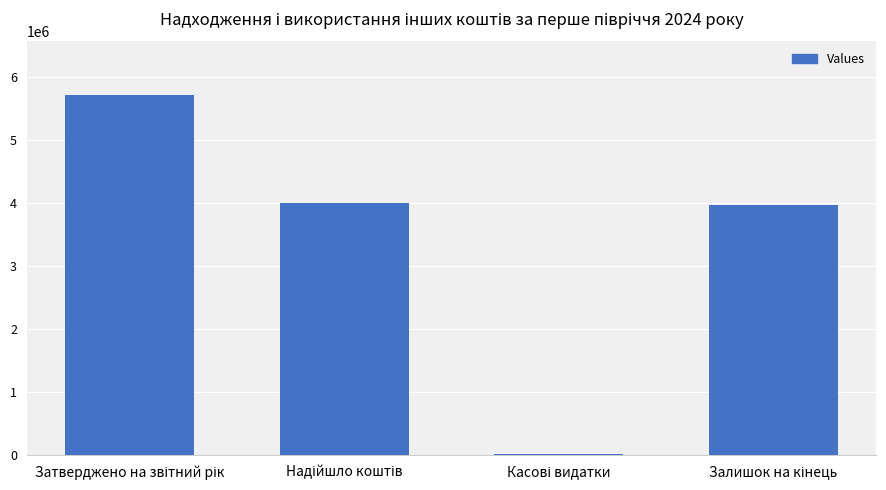

What is the value of the 4th bar from the left?

3974182.4